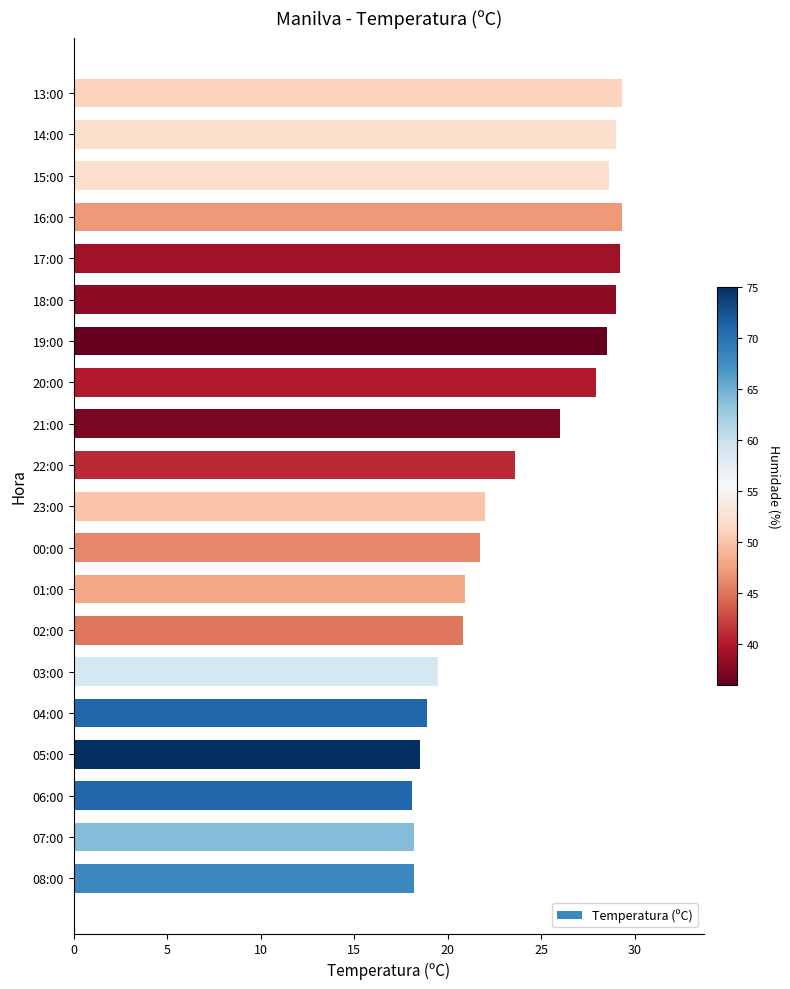

Count the number of values greater than 23.

10